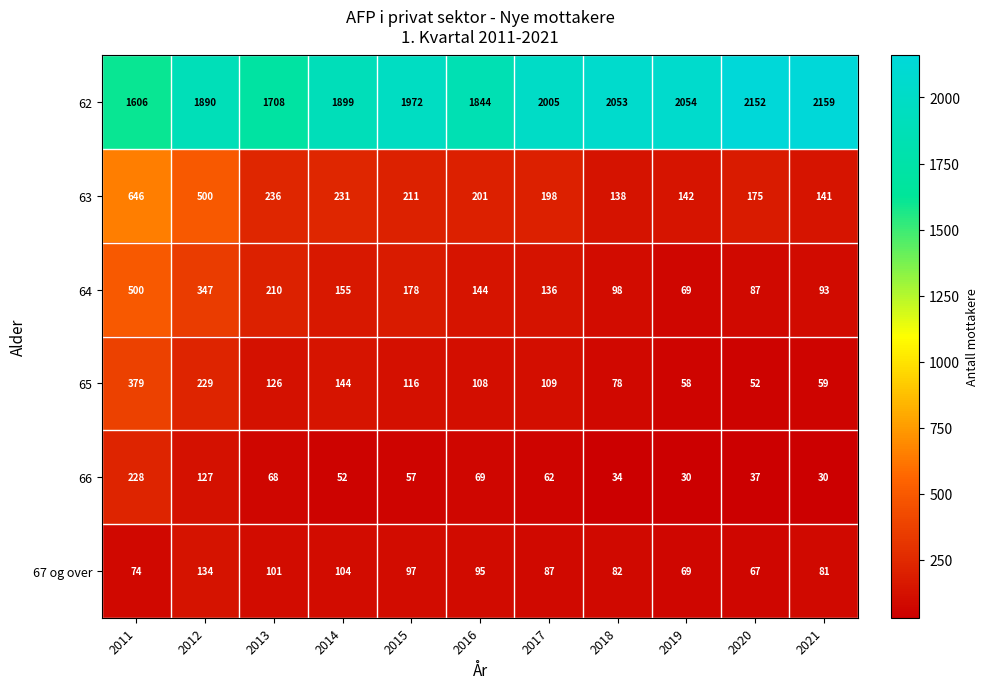

At how many categories does at least one series exceed 77?

11